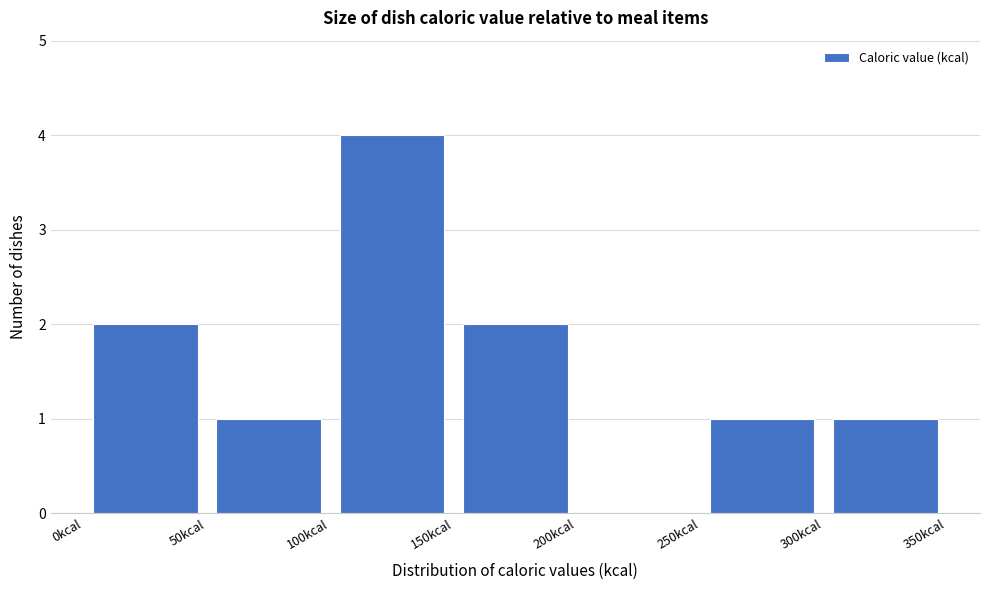

What is the height of the bar covering 300 to 350 on the x-axis? The values are not printed on the chart, so give them approximately, as read against the axis.

1